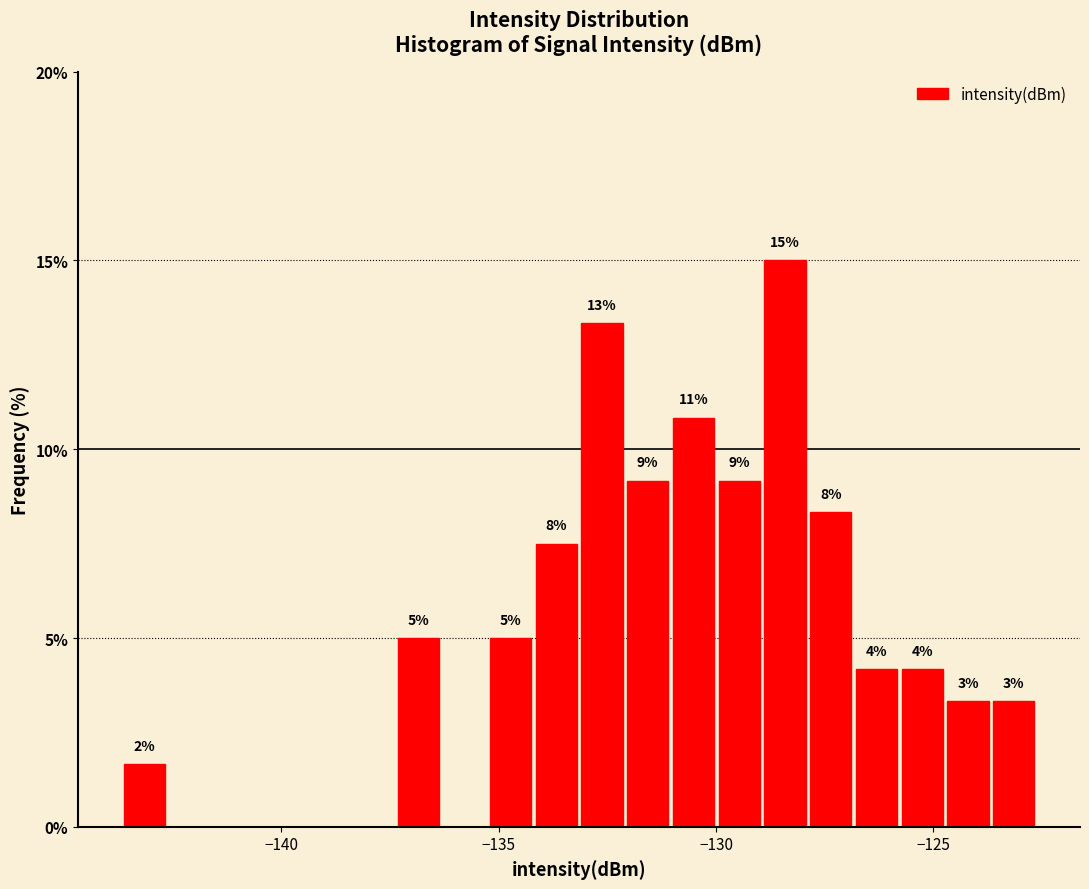

Read against the x-axis, roughly where is the centre of the tallest bar?

-128.5